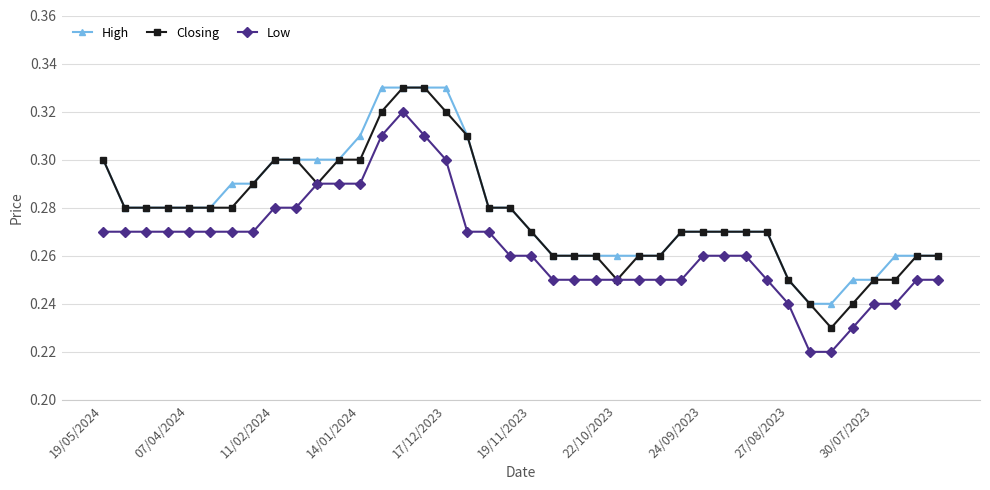

Count the High values in the range 0 to 1.

40